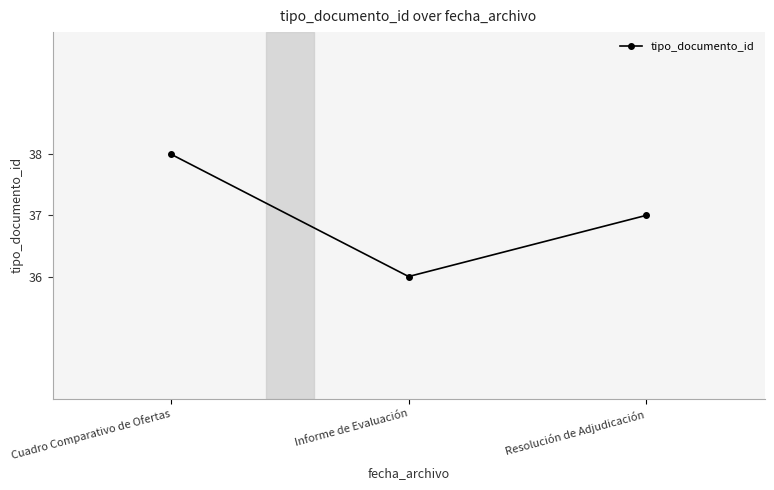

What is the difference between the values at Resolución de Adjudicación and Cuadro Comparativo de Ofertas?

1